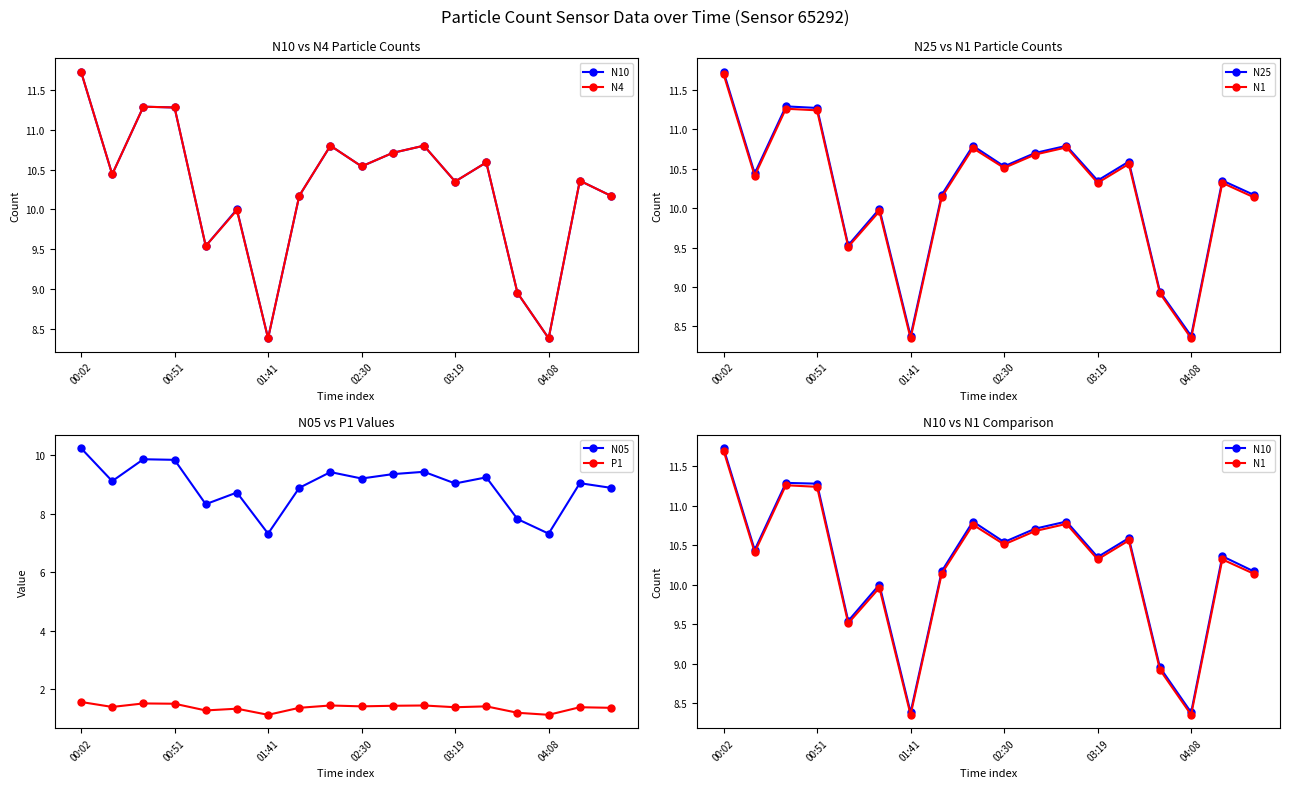

True or false: N10 and N05 intersect in this chart.

False